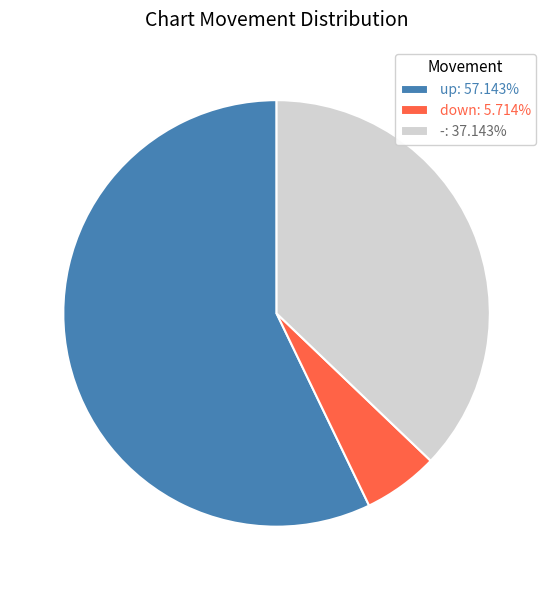

Rank the categories by value from highest to lowest.

up, -, down